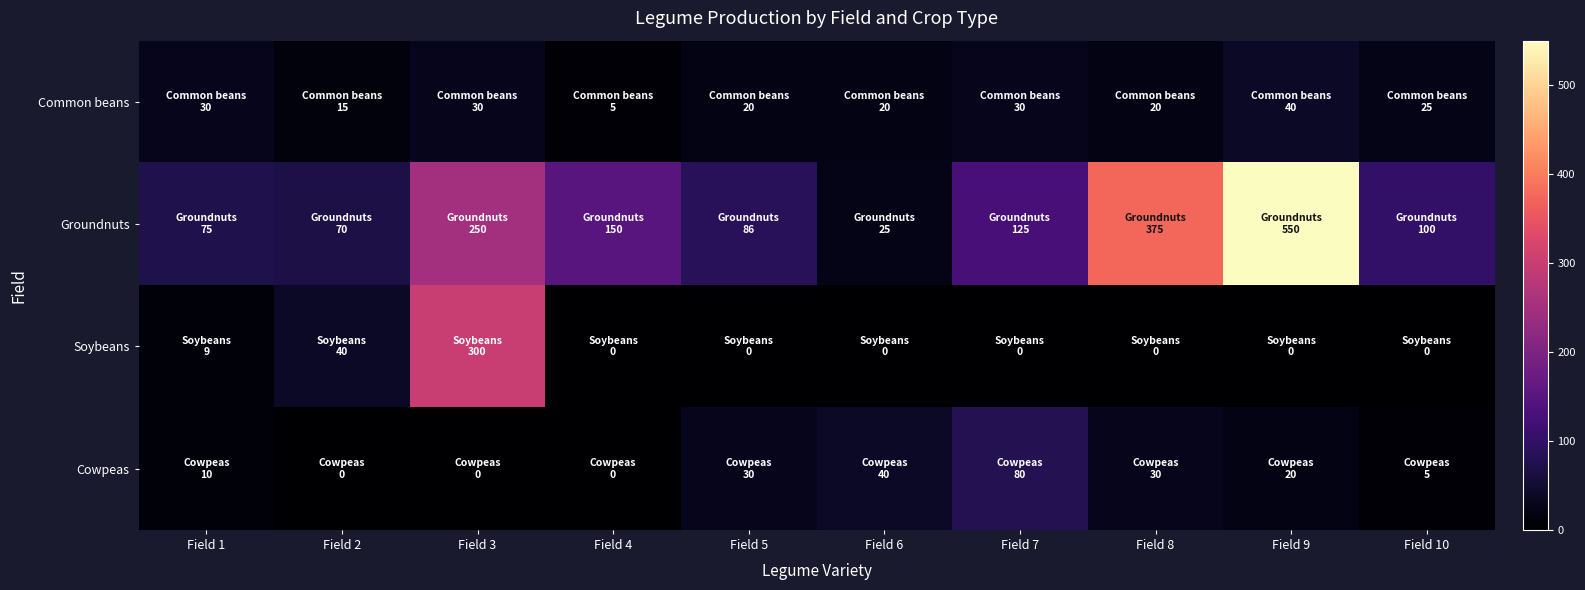

How many series are shown in this chart?

4